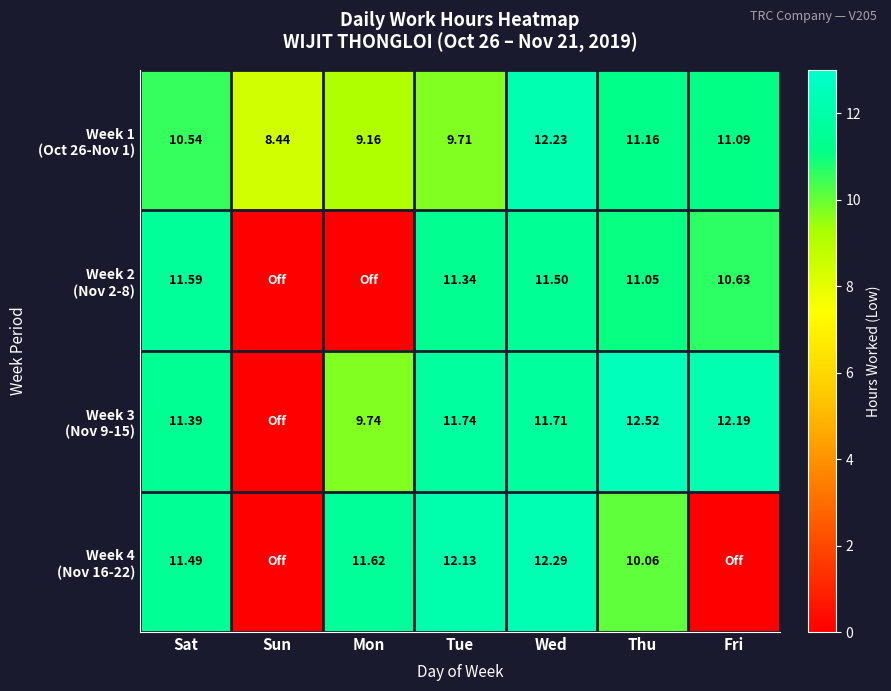

What is the difference between the Week 3 (Nov 9-15) values at Thu and Tue?

0.8